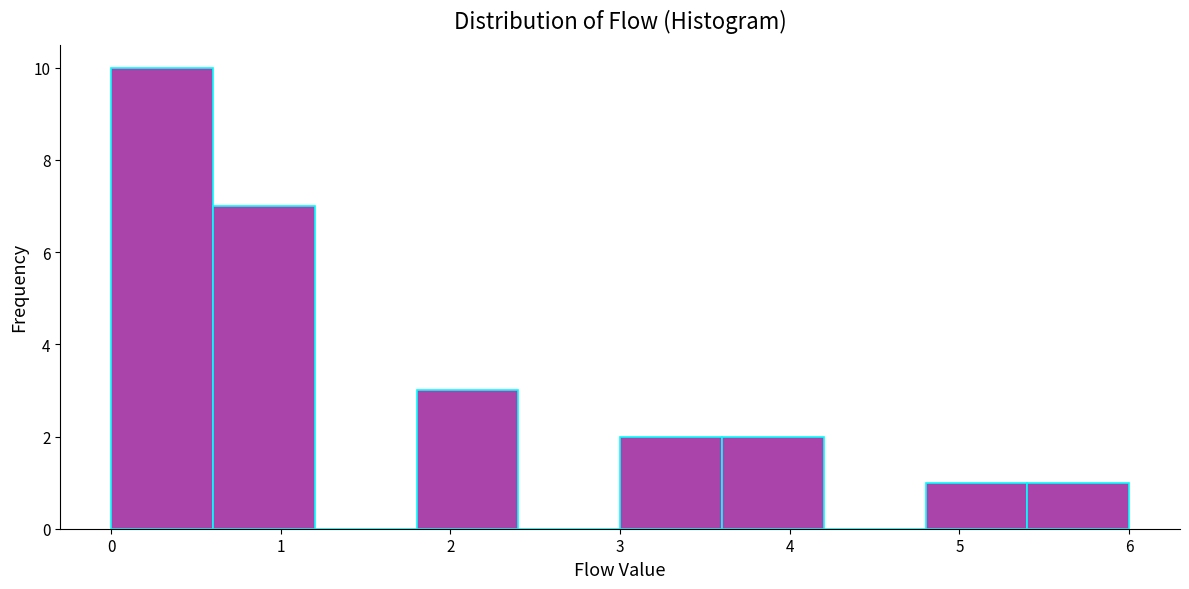

How tall is the bar that spans 4.8 to 5.4 on the x-axis? The values are not printed on the chart, so give them approximately, as read against the axis.

1